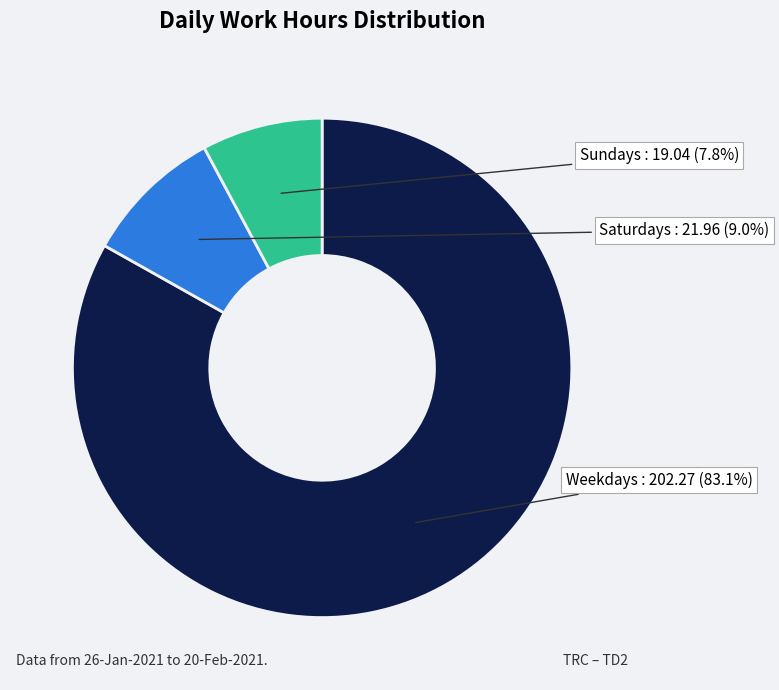

Is there a majority slice in this chart?

Yes